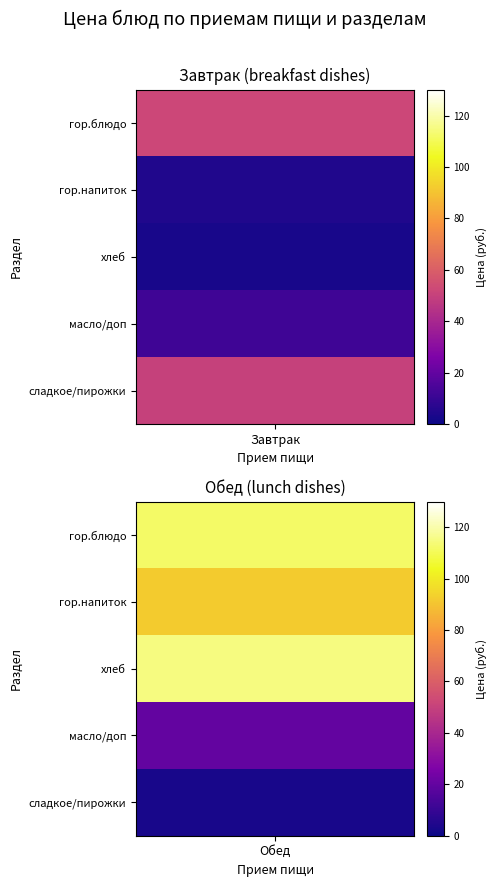

Which series changed the most between 1 and 2?

Обед